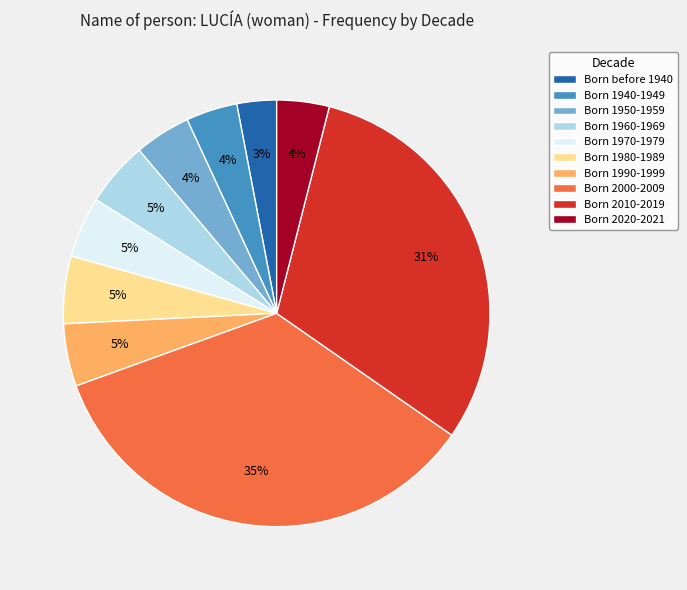

Combined, do Born 2020-2021 and Born 1990-1999 account for over 50%?

No